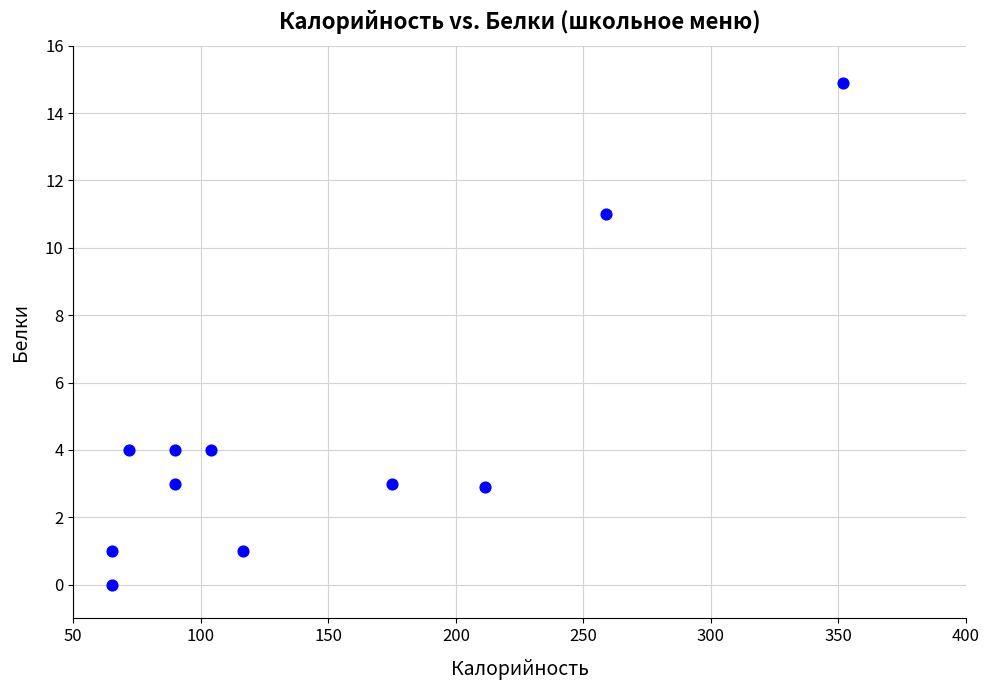

What is the range of X values (max minus min)?

286.8